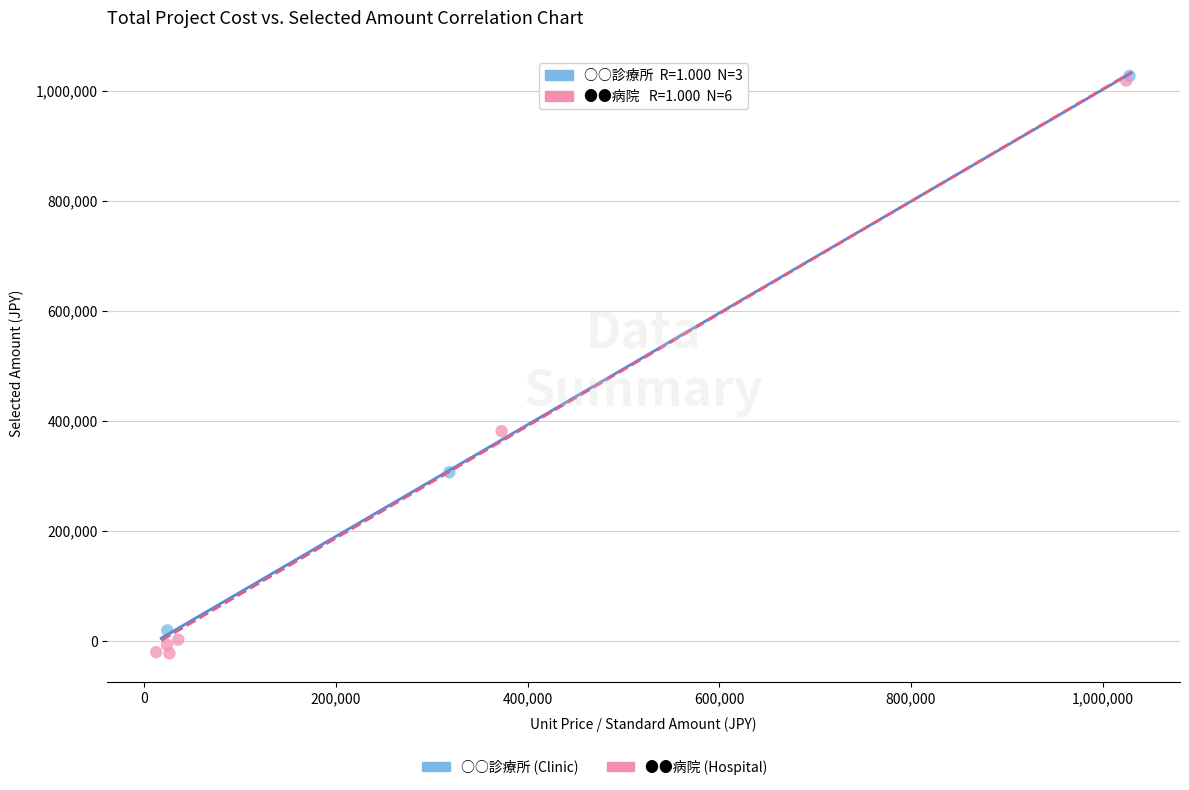

Which series contains the lowest Y value?

●●病院 (Hospital)